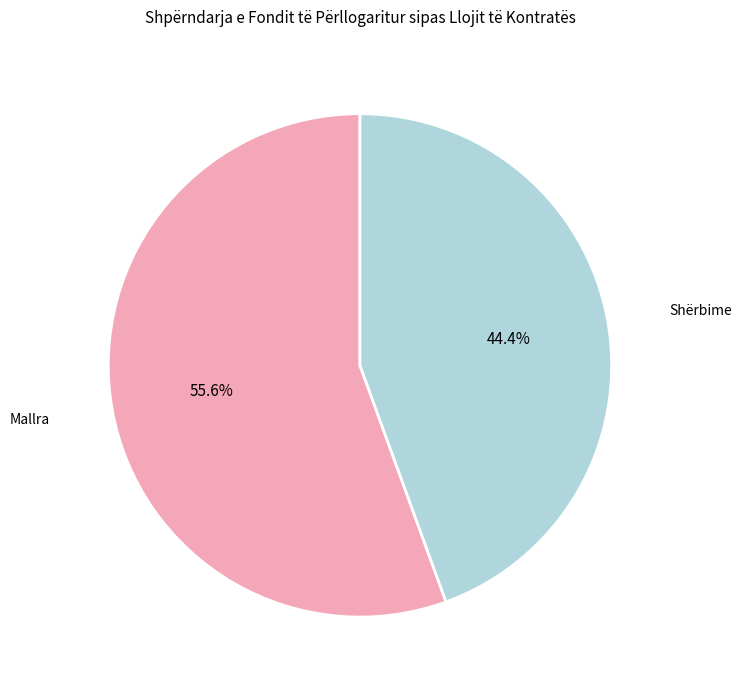

Which category has the biggest portion of the pie?

Mallra